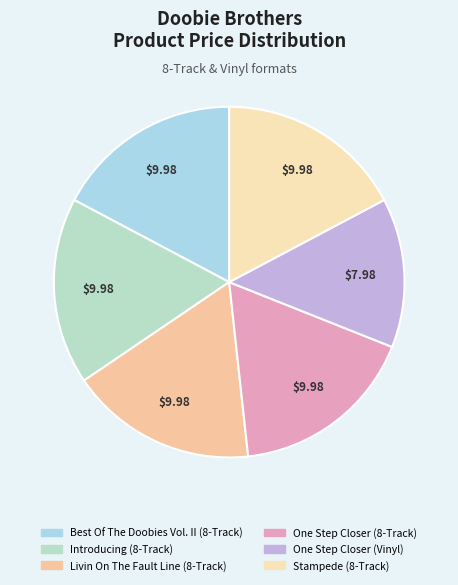

Count the number of slices in the pie.

6